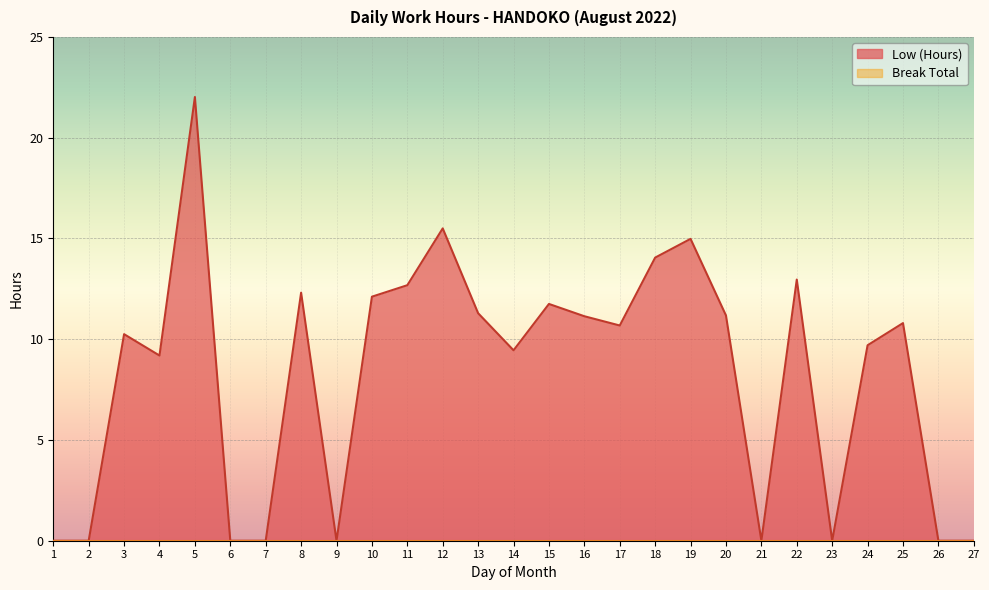

What is the value of the 24th point from the left?

9.7